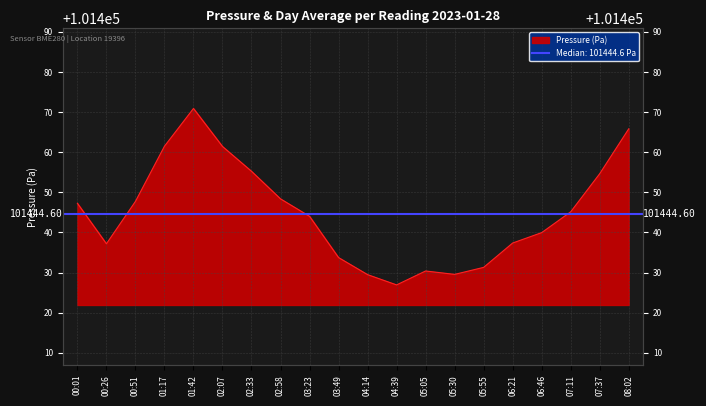

Does the chart have visible grid lines?

Yes